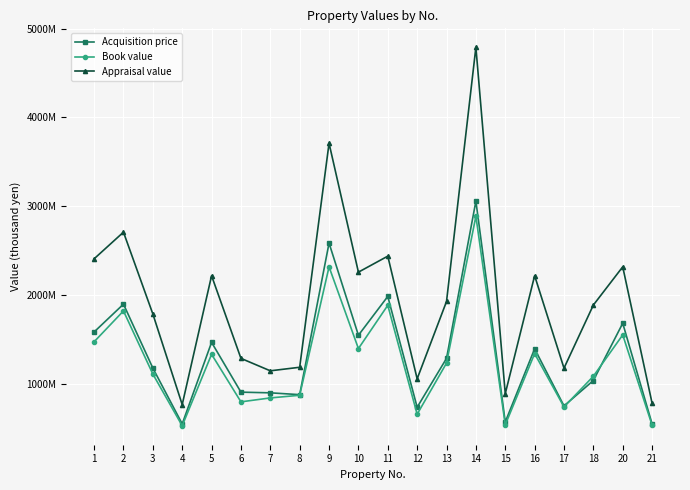

What is the average value of the Appraisal value series?

1950400